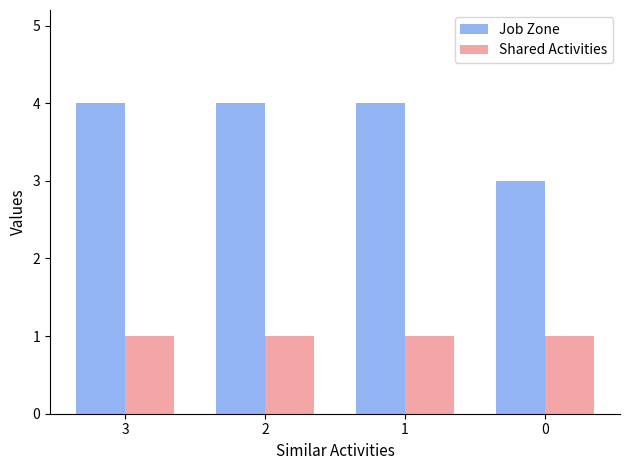

What is the value of the Shared Activities bar at the 2nd from the left?

1